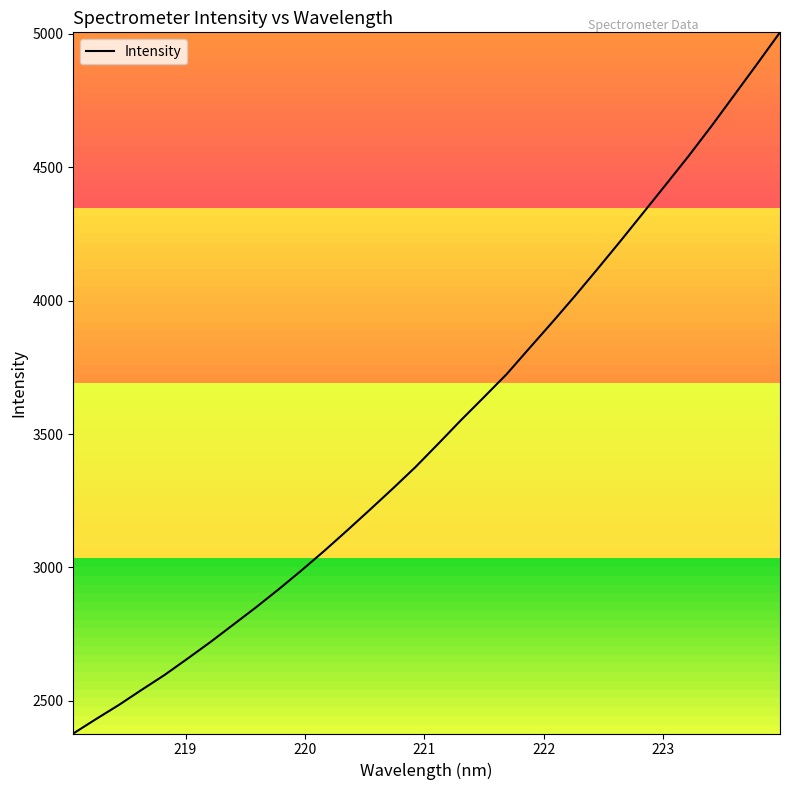

What is the greatest value displayed?

5005.8